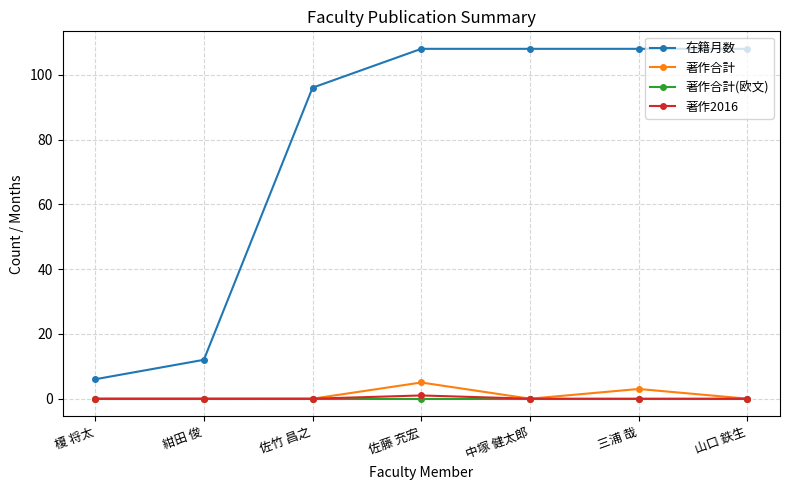

What are all the series names shown in the legend?

在籍月数, 著作合計, 著作合計(欧文), 著作2016